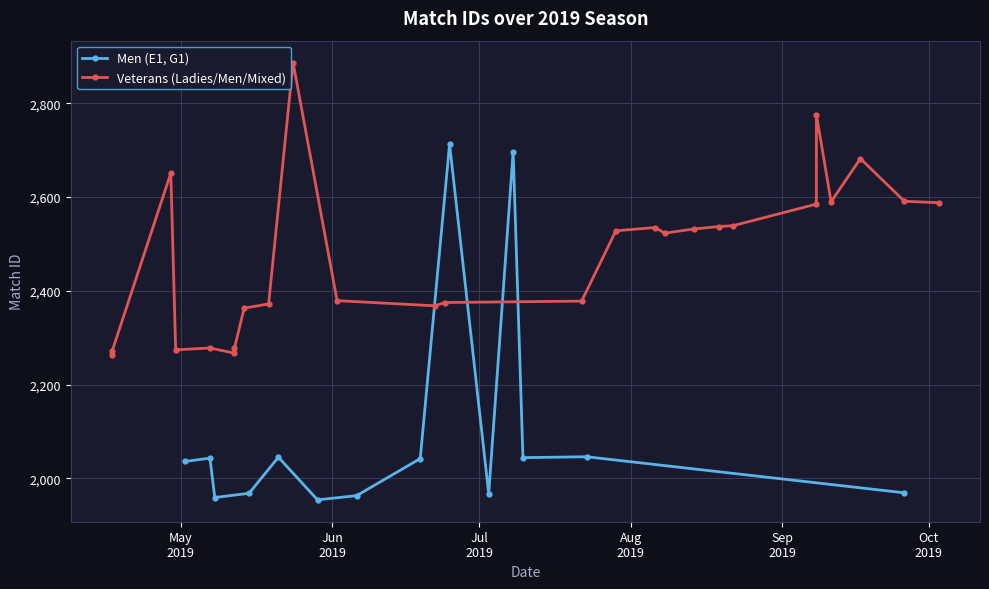

What is the minimum value for Men (E1, G1)?

1954